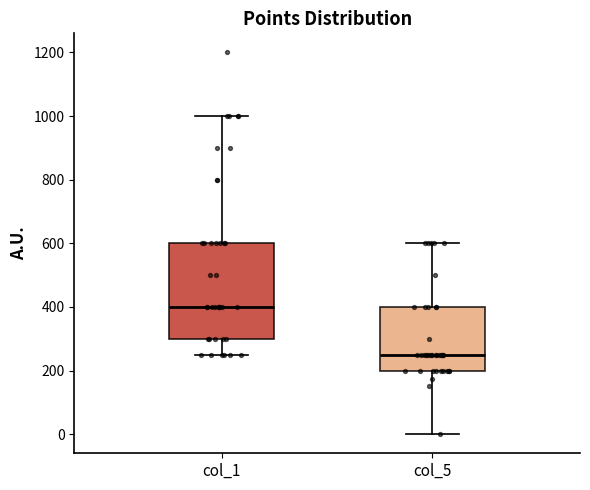

Reading left to right, transcribe this box plot: for each box, give where its median line is, the range the box spans, and where its two whiskers end, as read against the y-axis. The values are not printed on the chart, so give them approximately, as read against the axis.

col_1: median 400, box 300 to 600, whiskers 260 to 1000
col_5: median 260, box 200 to 400, whiskers 0 to 600